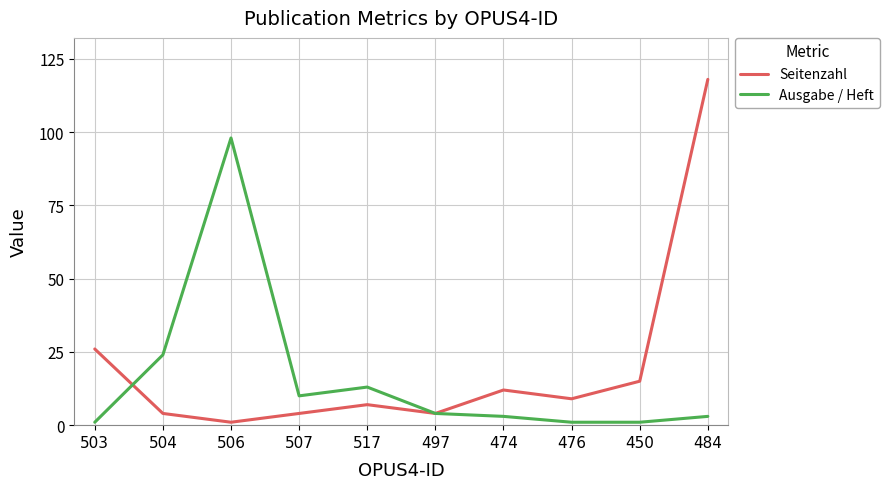

What is the difference between the maximum and minimum values in the Ausgabe / Heft series?

97